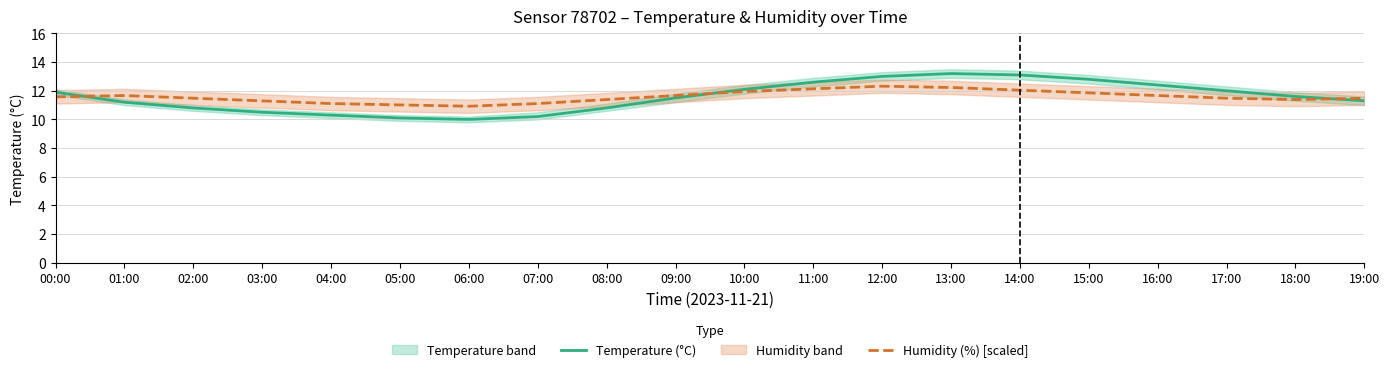

True or false: Temperature (°C) has a value of 12.4 at 16:00.

True